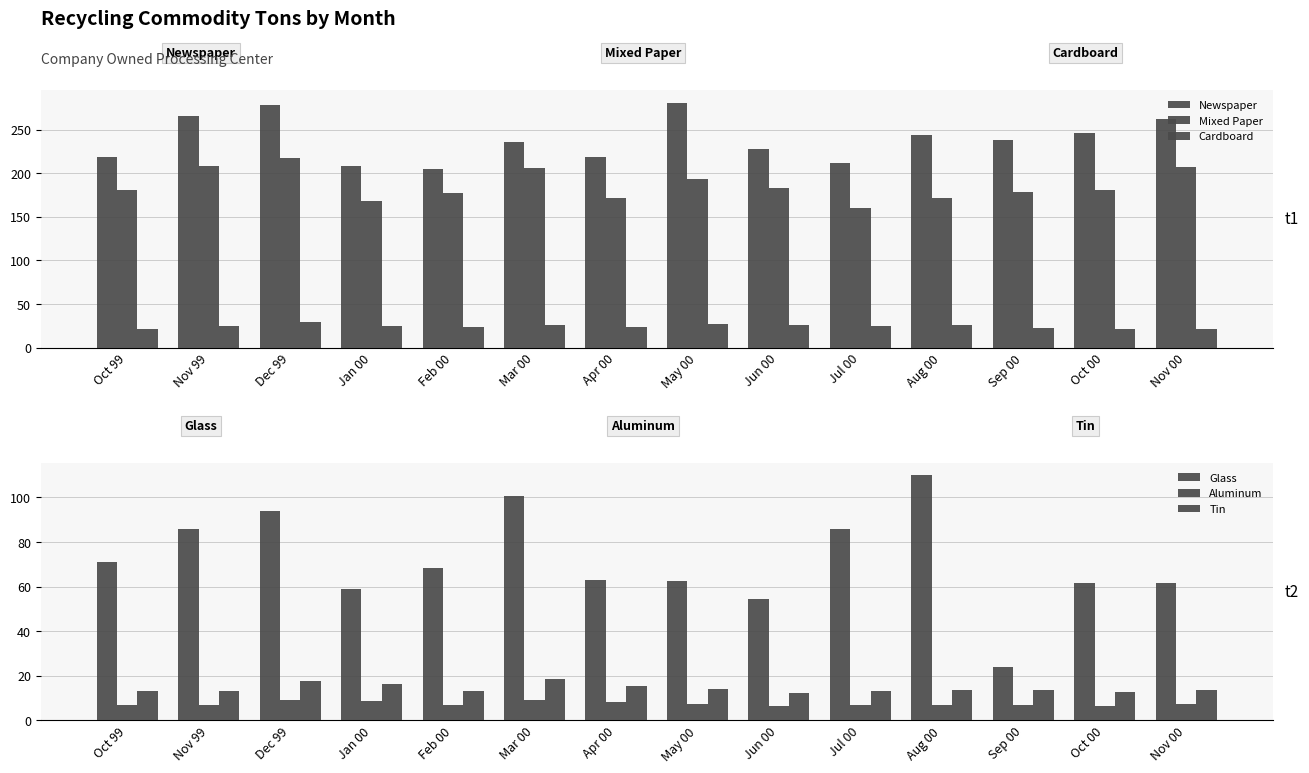

What is the spread (max minus min) of values at Jun 00?

221.0